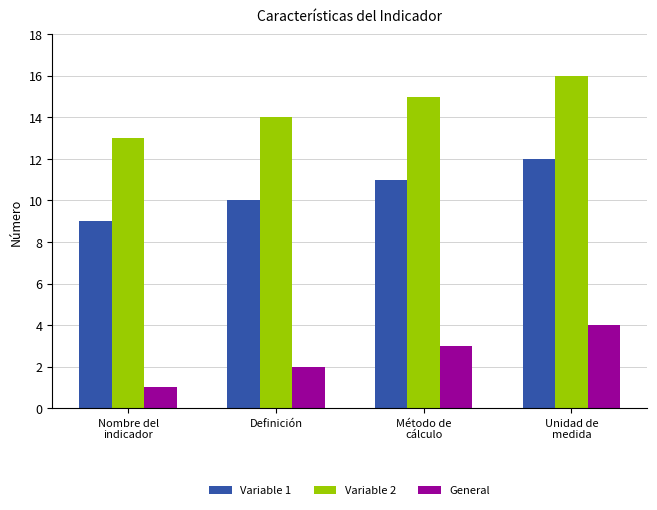

Count the number of data series in this chart.

3